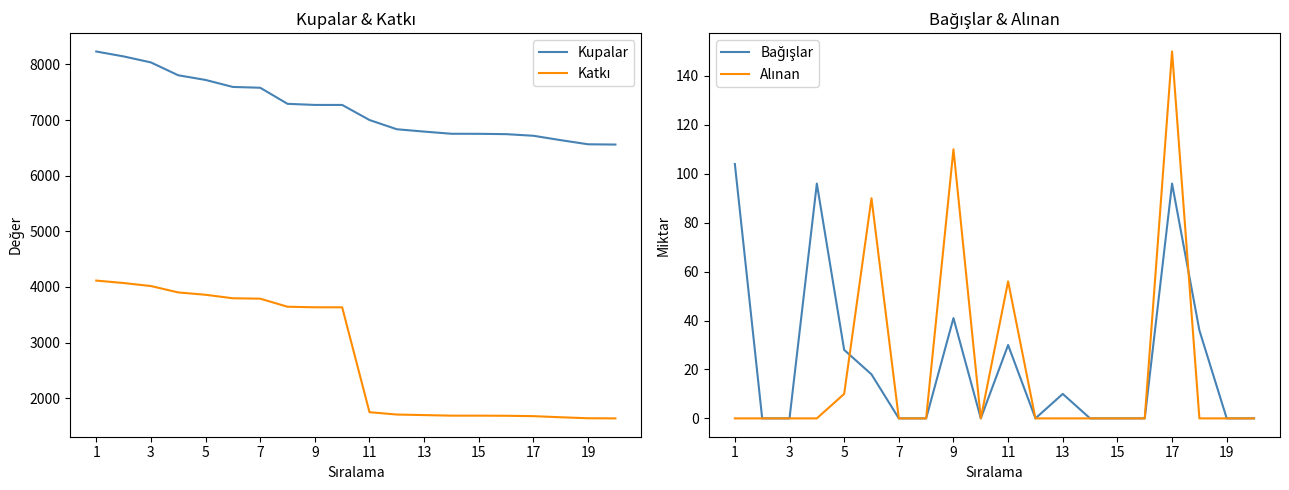

True or false: Kupalar and Alınan cross at least once.

False